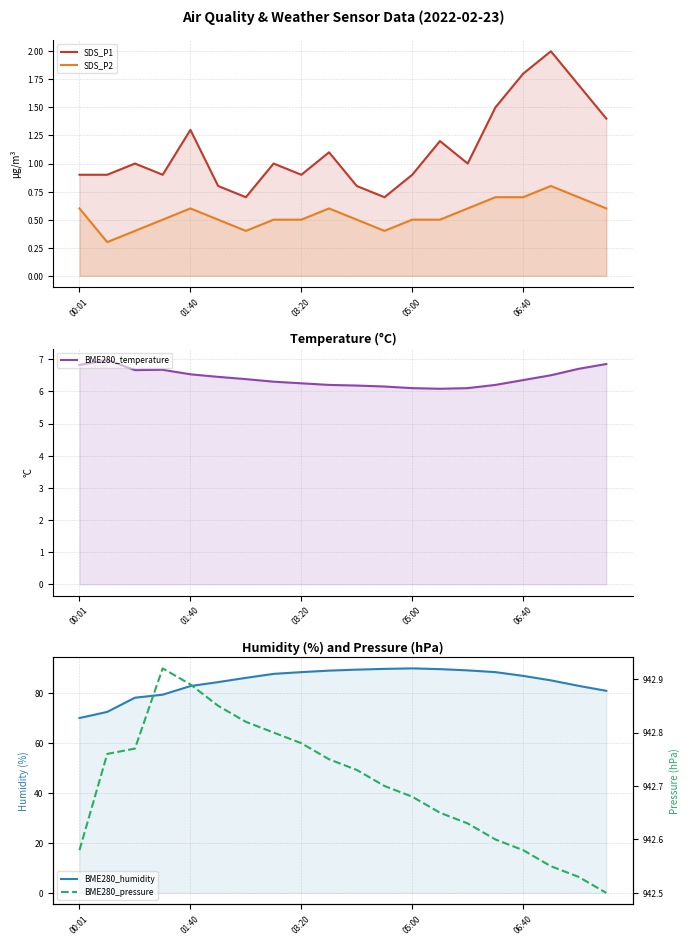

Rank the series by their maximum value, from highest to lowest.

BME280_pressure, BME280_humidity, BME280_temperature, SDS_P1, SDS_P2